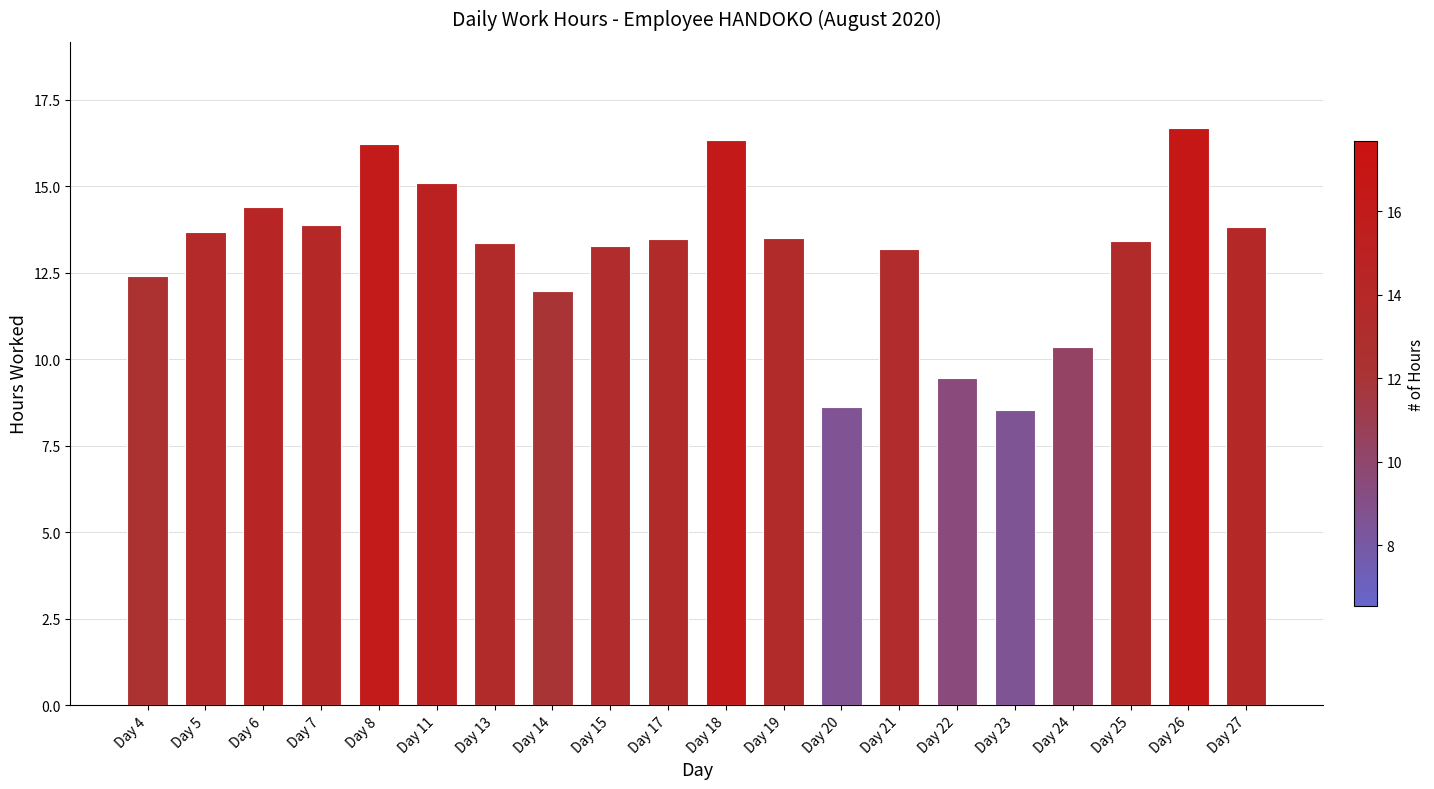

How many data points are less than 13?

6